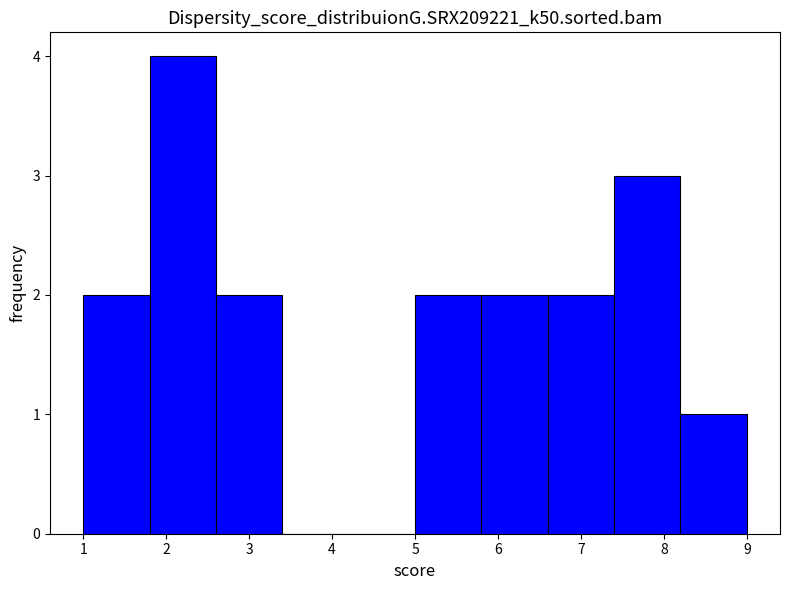

Which range on the x-axis has the tallest bar?

1.8 to 2.6